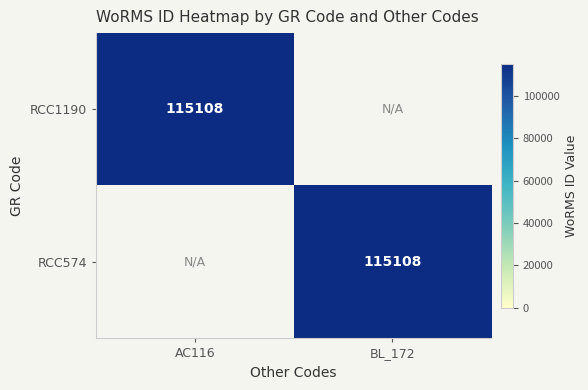

Is it true that RCC1190 equals 57723 at AC116?

False